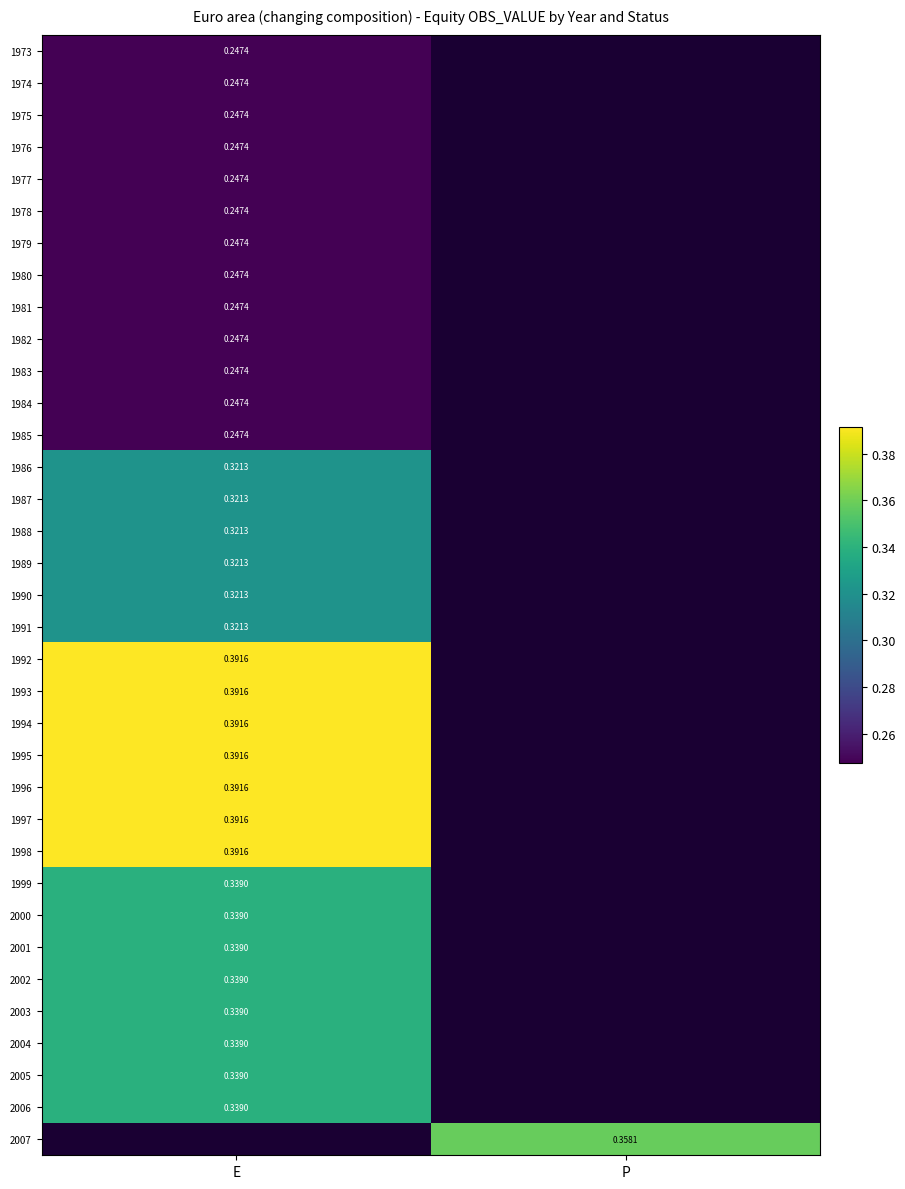

Is the value of 1975 at P greater than the value of 2005 at E?

No